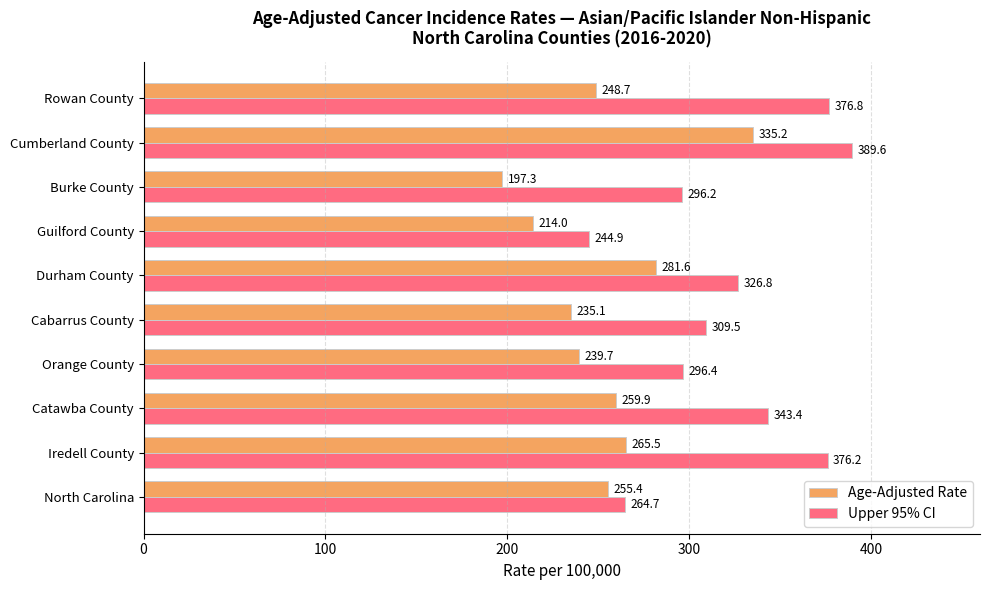

Rank the categories by Upper 95% CI value from highest to lowest.

Cumberland County, Rowan County, Iredell County, Catawba County, Durham County, Cabarrus County, Orange County, Burke County, North Carolina, Guilford County